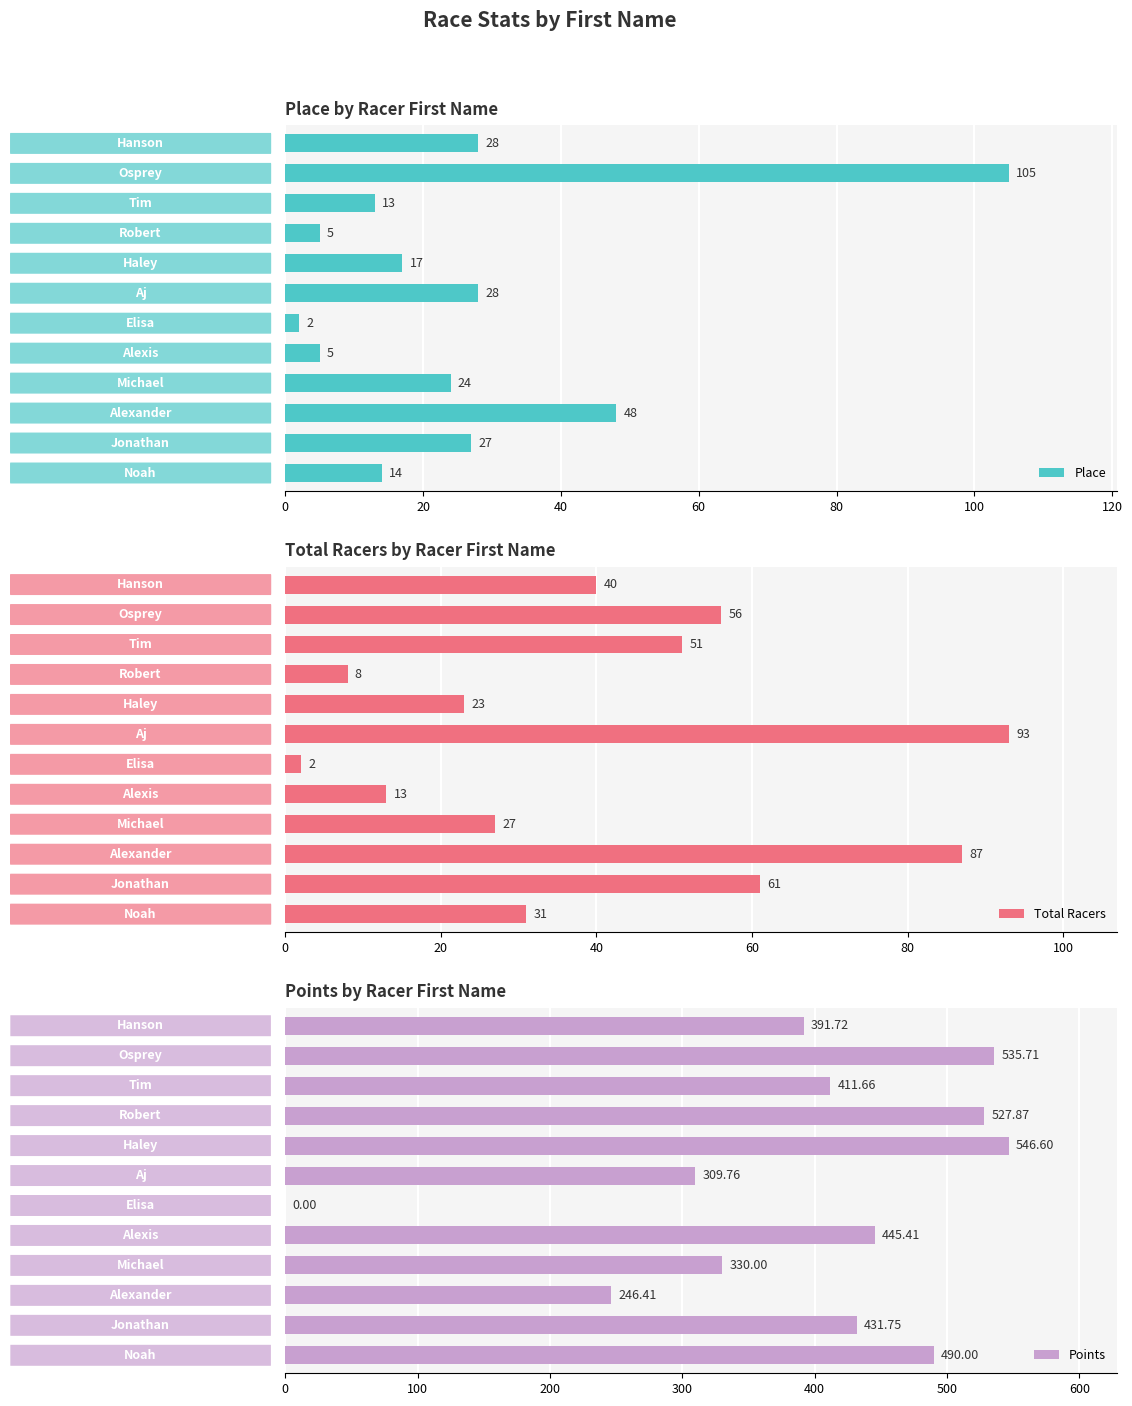

Reading left to right, transcribe all the data shown in this chart.

Place: 28.0	105.0	13.0	5.0	17.0	28.0	2.0	5.0	24.0	48.0	27.0	14.0
Total Racers: 40.0	56.0	51.0	8.0	23.0	93.0	2.0	13.0	27.0	87.0	61.0	31.0
Points: 391.7	535.7	411.7	527.9	546.6	309.8	0.0	445.4	330.0	246.4	431.8	490.0